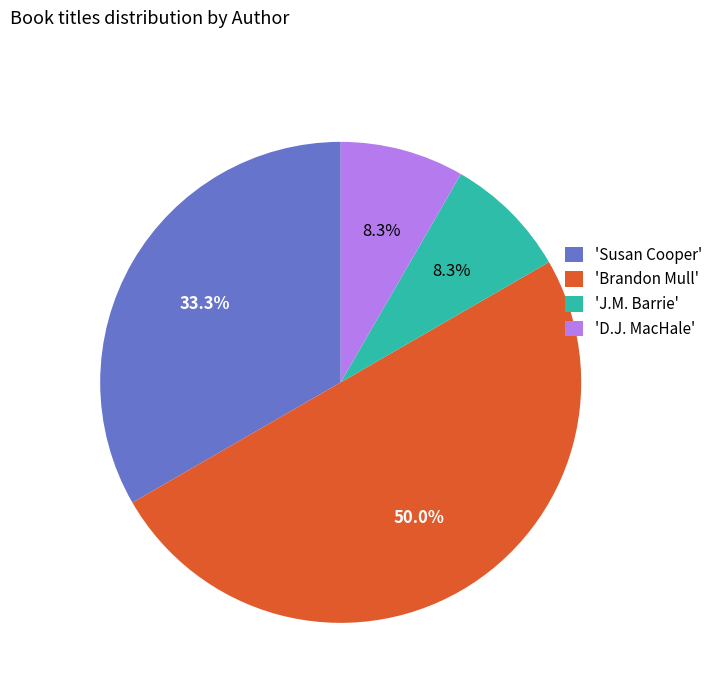

Does 'Susan Cooper' account for over 50% of the chart?

No